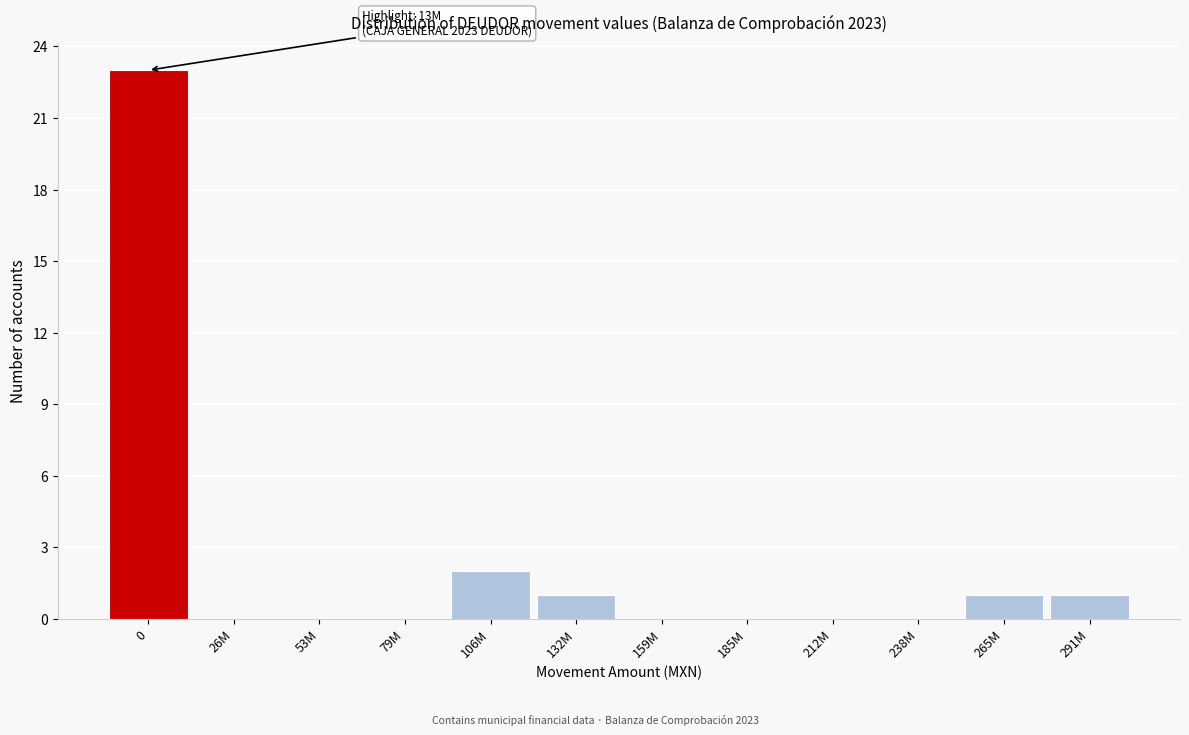

Reading right to left, list all the values displayed in this chart.

291M=1	265M=1	238M=0	212M=0	185M=0	159M=0	132M=1	106M=2	79M=0	53M=0	26M=0	0=23